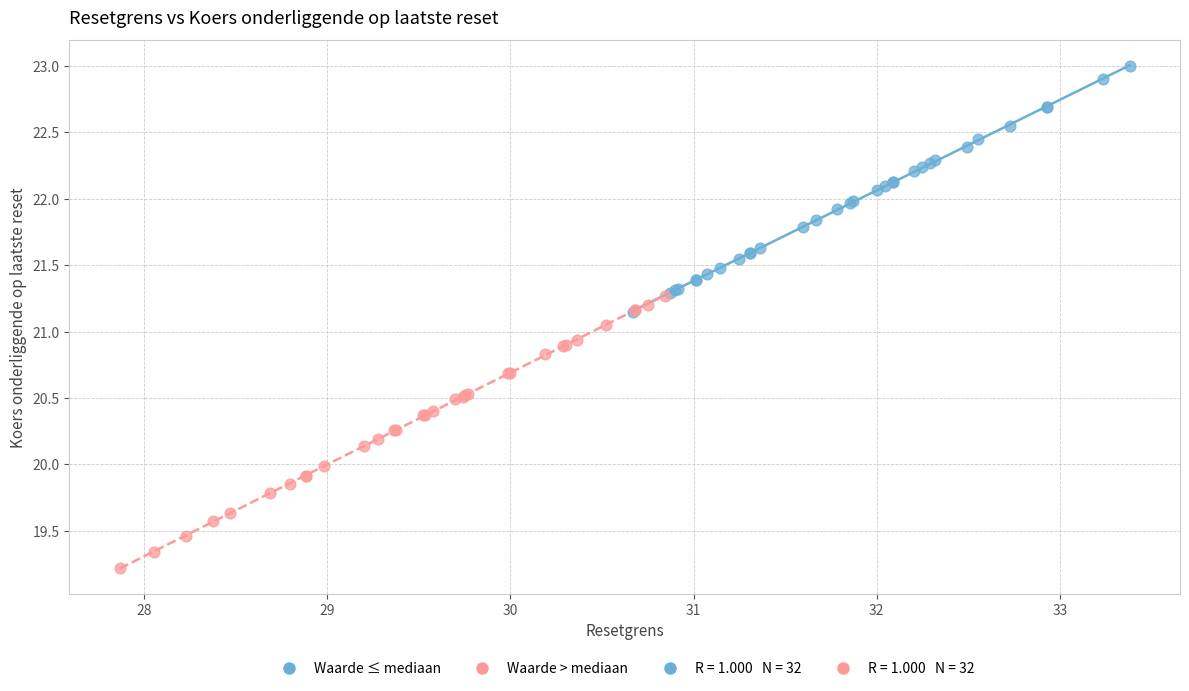

Which series reaches the maximum Y coordinate?

Waarde ≤ mediaan